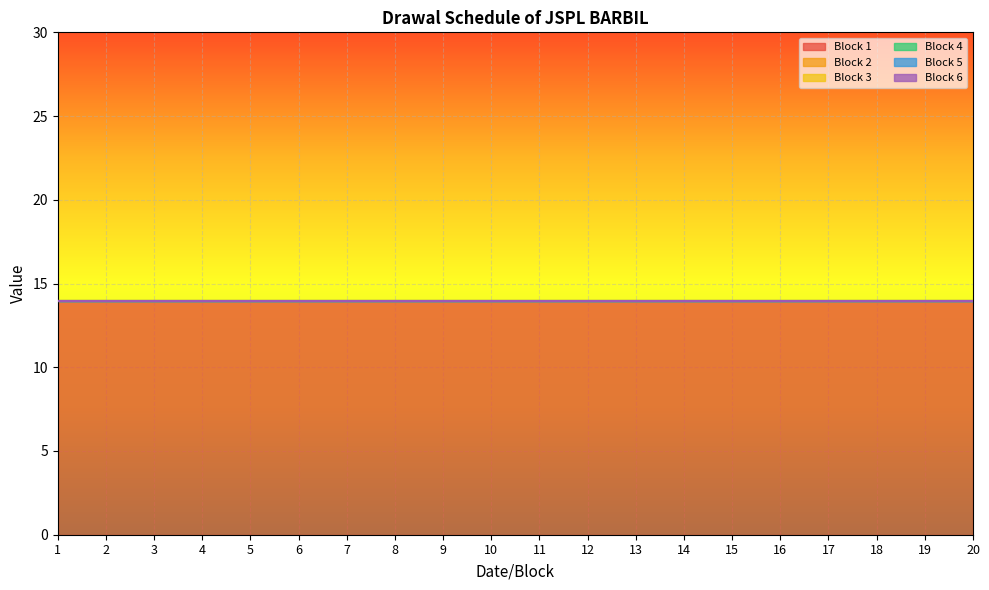

At 20, list the series in order from largest to smallest.

Block 1, Block 2, Block 3, Block 4, Block 5, Block 6